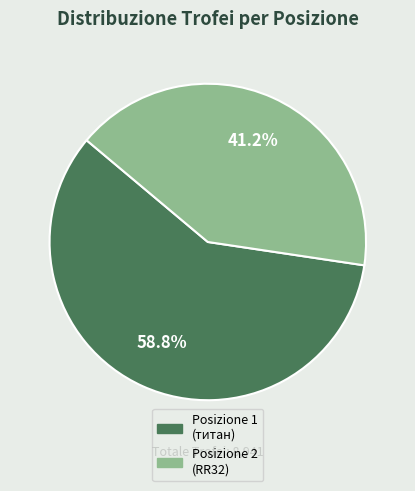

Is there a majority slice in this chart?

Yes